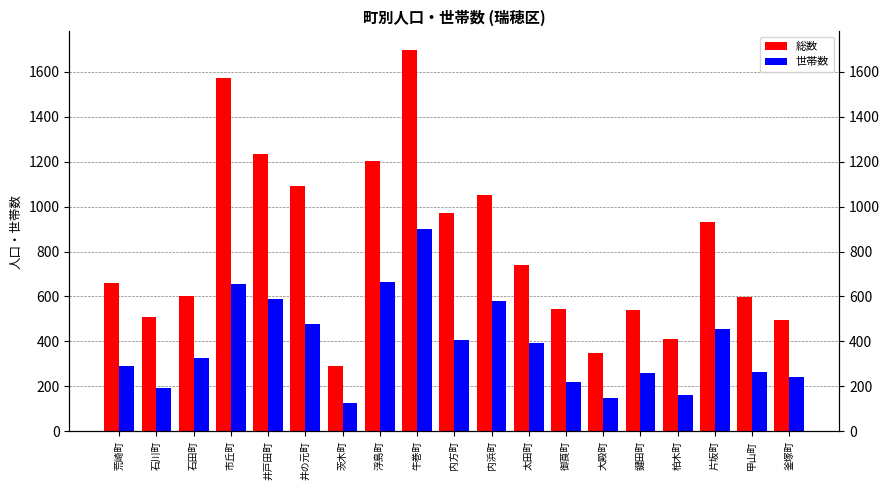

Reading left to right, what are all the values shown in this chart?

総数: 荒崎町=658	石川町=510	石田町=603	市丘町=1574	井戸田町=1232	井の元町=1090	茨木町=289	浮島町=1202	牛巻町=1695	内方町=972	内浜町=1050	太田町=742	御莨町=543	大殿町=349	鍵田町=541	柏木町=411	片坂町=932	甲山町=597	釜塚町=495
世帯数: 荒崎町=291	石川町=192	石田町=327	市丘町=656	井戸田町=588	井の元町=476	茨木町=125	浮島町=665	牛巻町=899	内方町=408	内浜町=581	太田町=395	御莨町=219	大殿町=150	鍵田町=260	柏木町=162	片坂町=454	甲山町=264	釜塚町=242